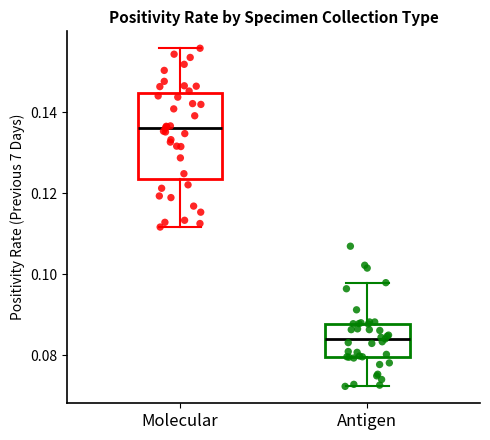

Reading left to right, read every box against the y-axis: the position of its median line, the range the box covers, and the ends of its whiskers. The values are not printed on the chart, so give them approximately, as read against the axis.

Molecular: median 0.136, box 0.124 to 0.144, whiskers 0.112 to 0.156
Antigen: median 0.084, box 0.080 to 0.088, whiskers 0.072 to 0.098